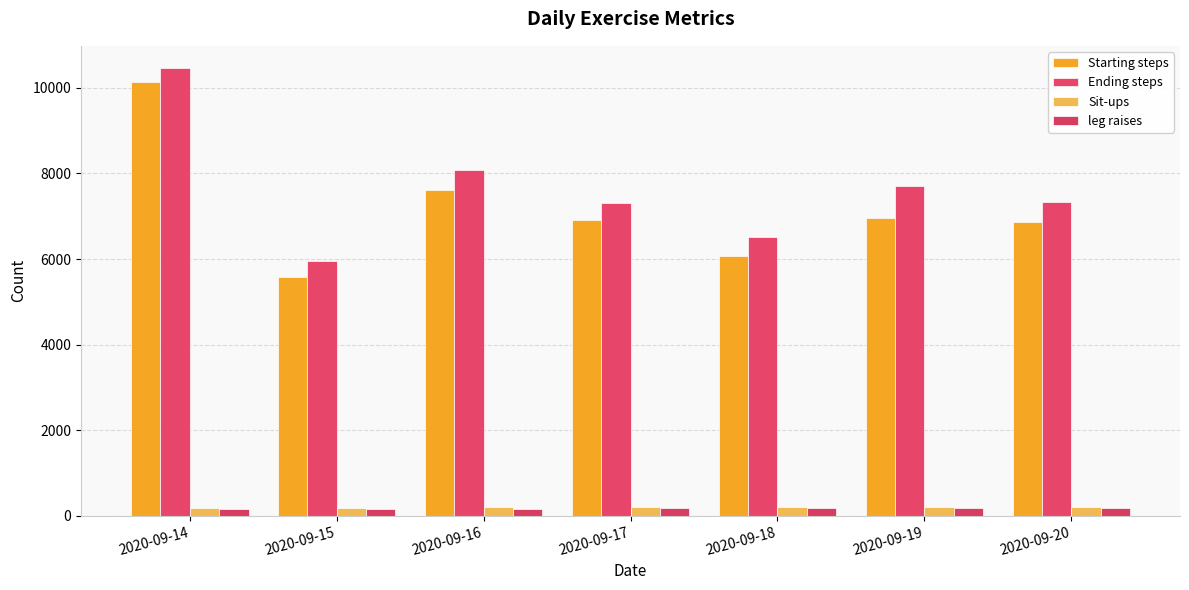

Between 2020-09-18 and 2020-09-19, which series saw the biggest shift?

Ending steps